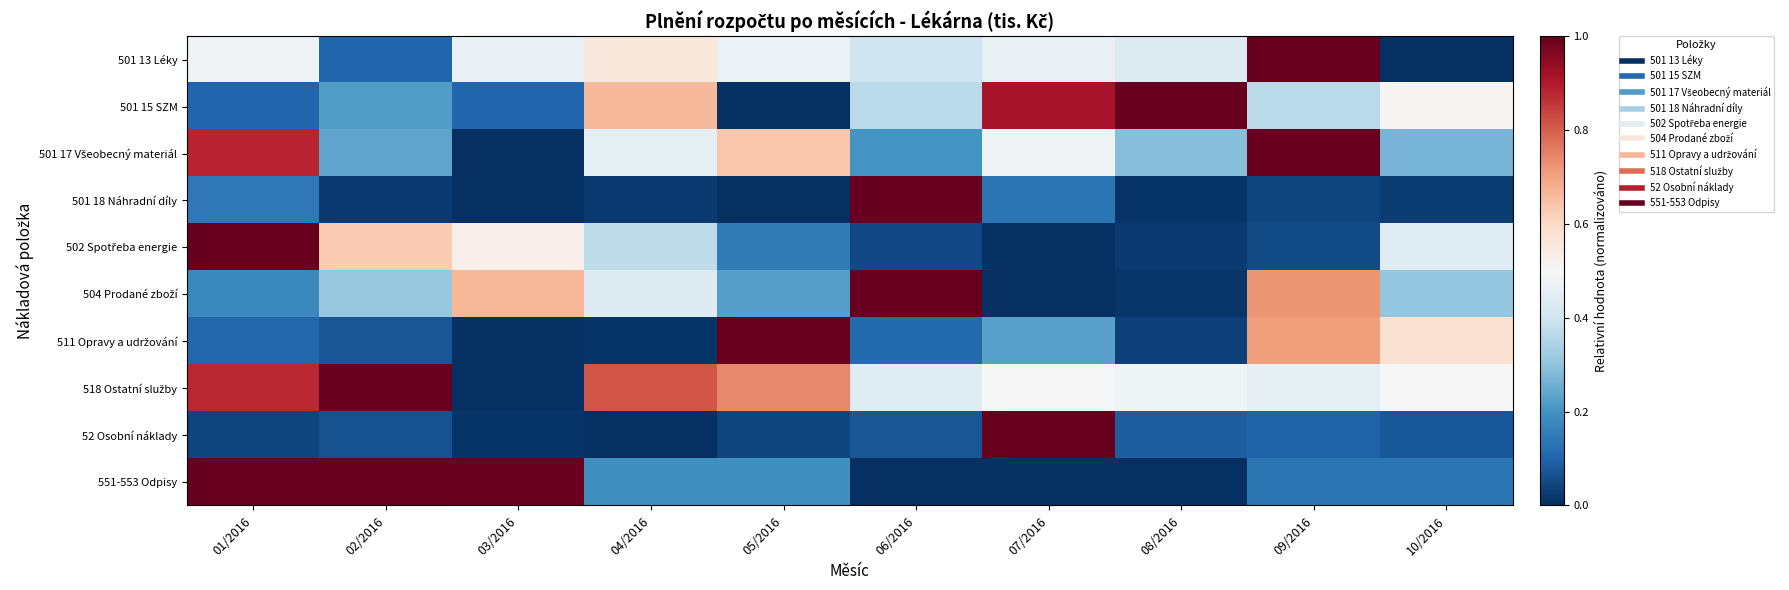

Count the number of categories in the chart.

10